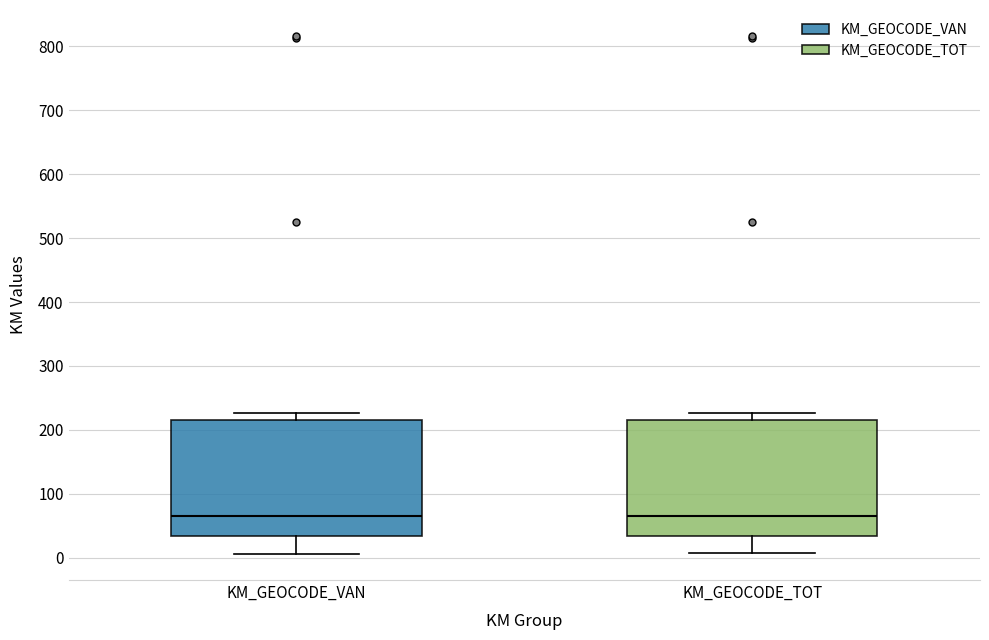

Reading left to right, transcribe this box plot: for each box, give where its median line is, the range the box spans, and where its two whiskers end, as read against the y-axis. The values are not printed on the chart, so give them approximately, as read against the axis.

KM_GEOCODE_VAN: median 60, box 30 to 220, whiskers 10 to 230
KM_GEOCODE_TOT: median 70, box 30 to 220, whiskers 10 to 230